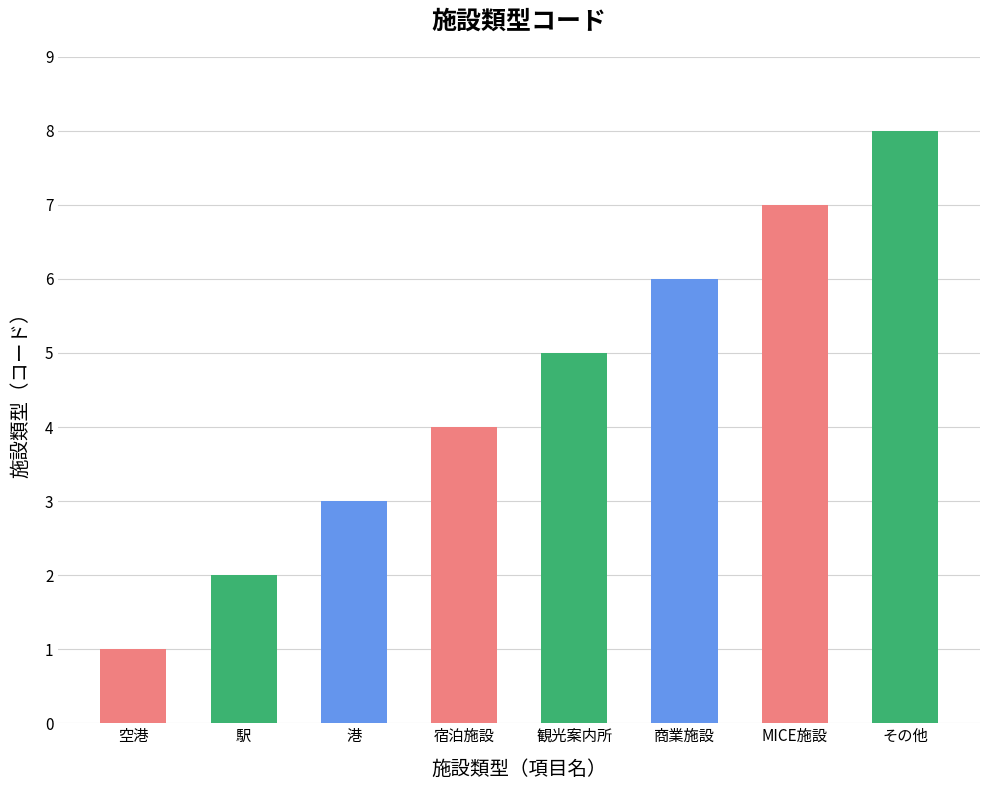

What is the label of the 6th bar from the right?

港